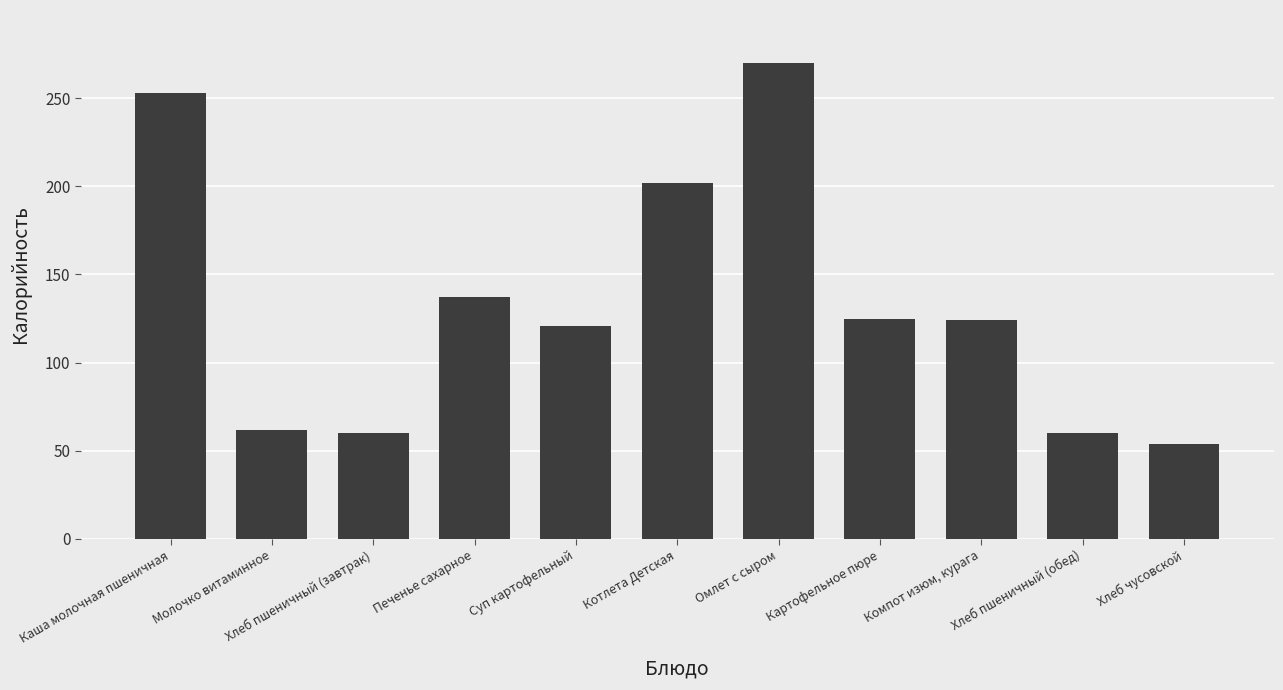

Are the bars horizontal?

No